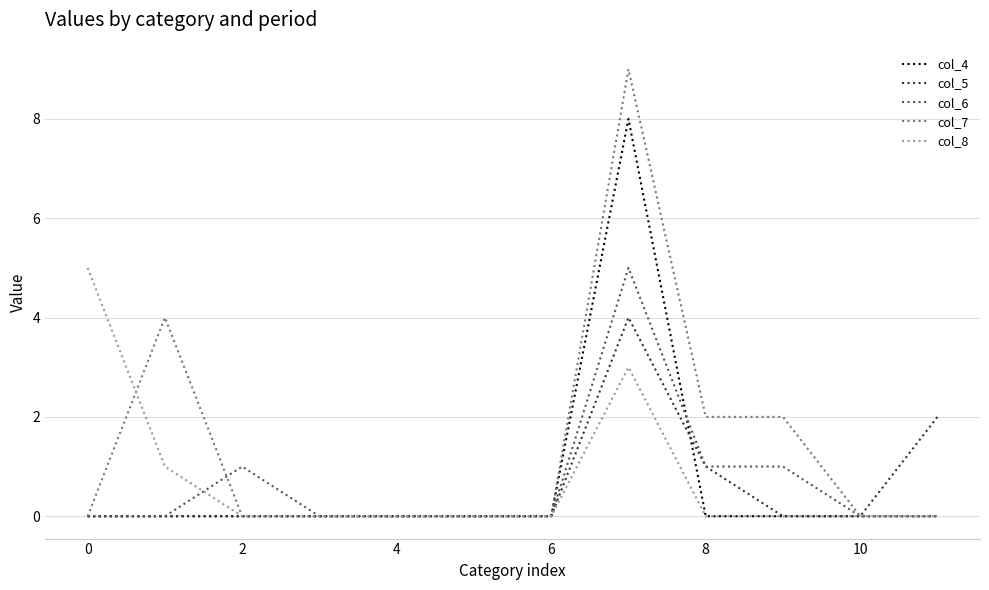

Which series has the largest range (max minus min)?

col_7